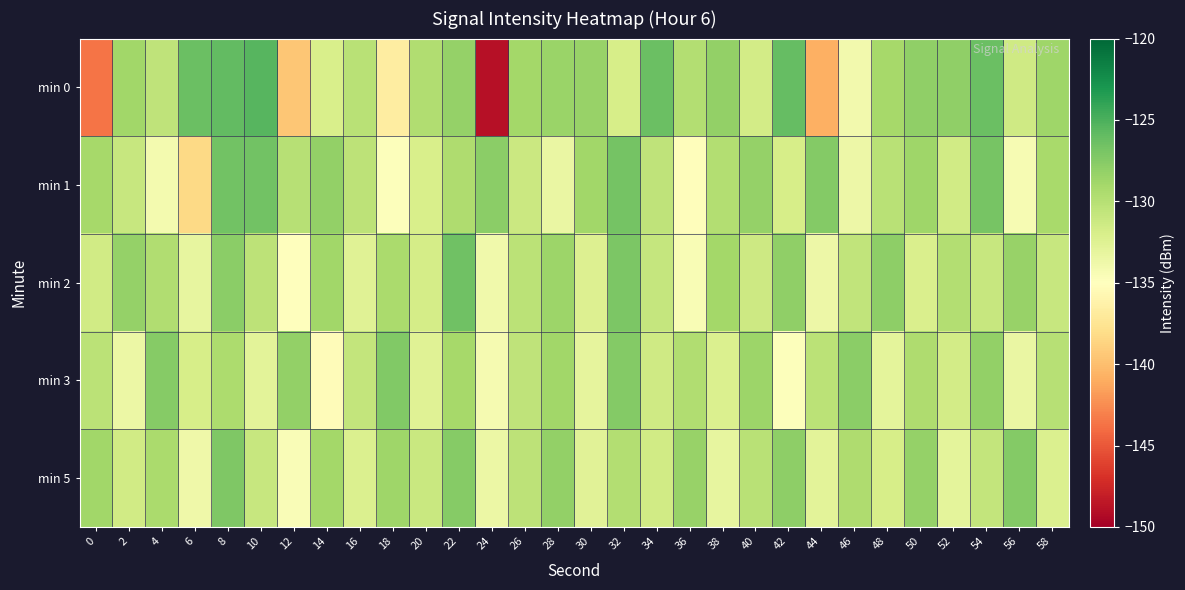

At how many categories does at least one series exceed -138?

30